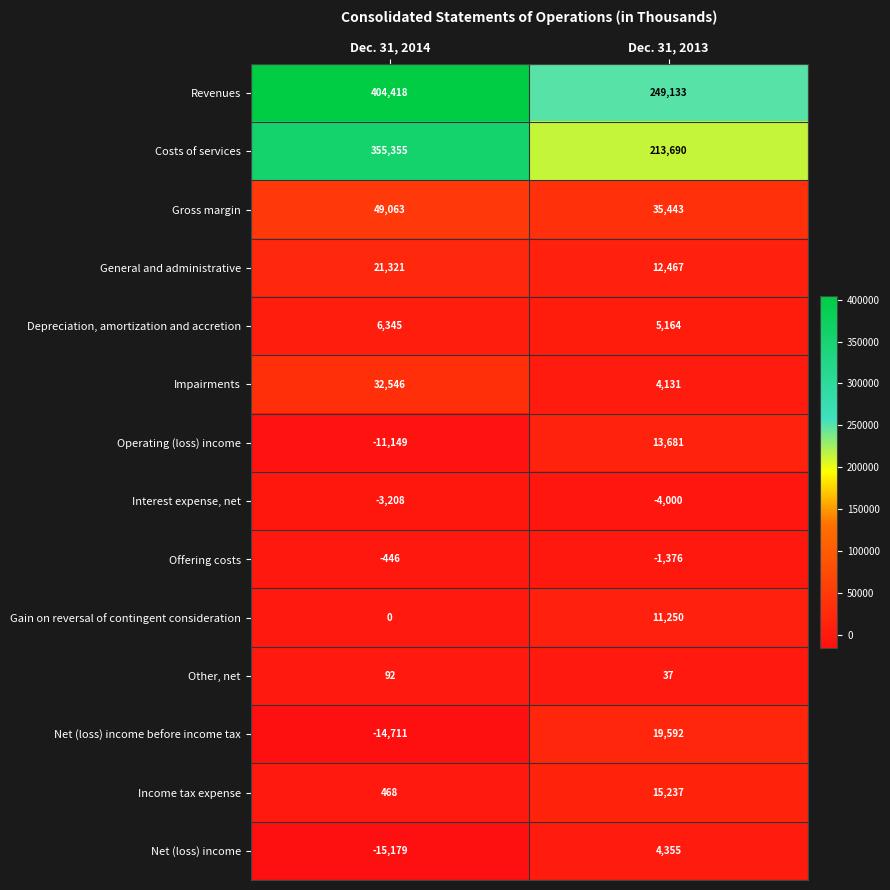

Rank the series at Dec. 31, 2014 from highest to lowest value.

Revenues, Costs of services, Gross margin, Impairments, General and administrative, Depreciation, amortization and accretion, Income tax expense, Other, net, Gain on reversal of contingent consideration, Offering costs, Interest expense, net, Operating (loss) income, Net (loss) income before income tax, Net (loss) income